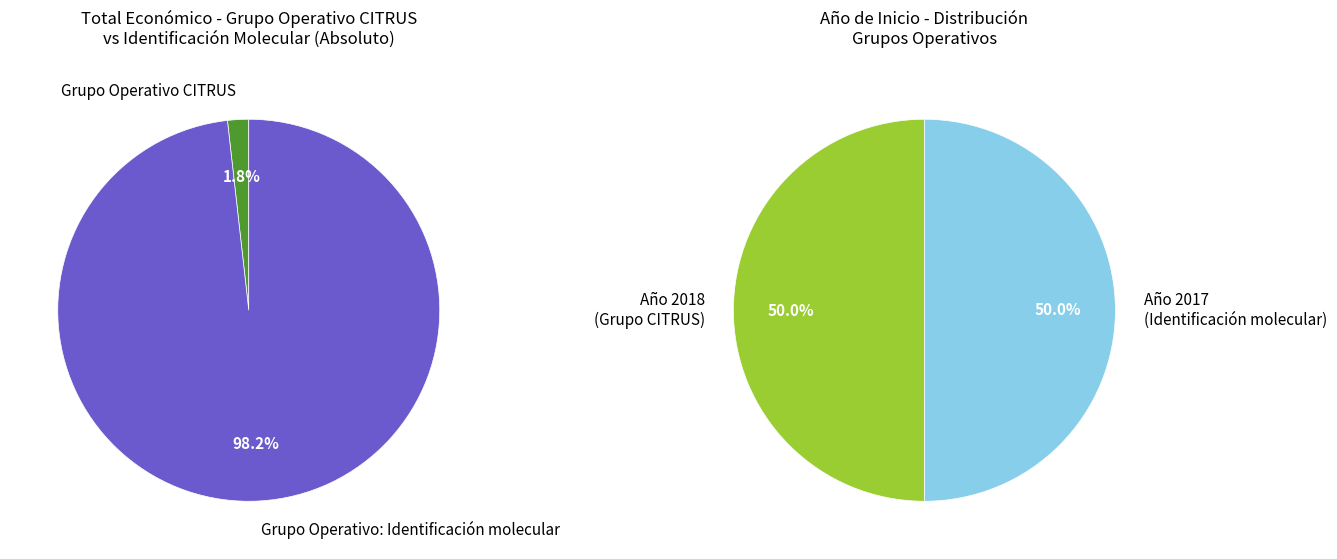

To the nearest percent, what percentage of the pie is Grupo Operativo CITRUS?

2%